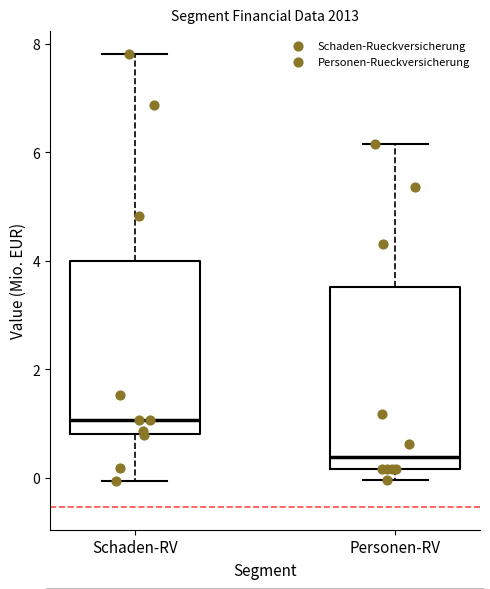

Reading left to right, read every box against the y-axis: the position of its median line, the range the box covers, and the ends of its whiskers. The values are not printed on the chart, so give them approximately, as read against the axis.

Schaden-RV: median 1.0, box 0.8 to 4.0, whiskers 0.0 to 7.8
Personen-RV: median 0.4, box 0.2 to 3.6, whiskers 0.0 to 6.2